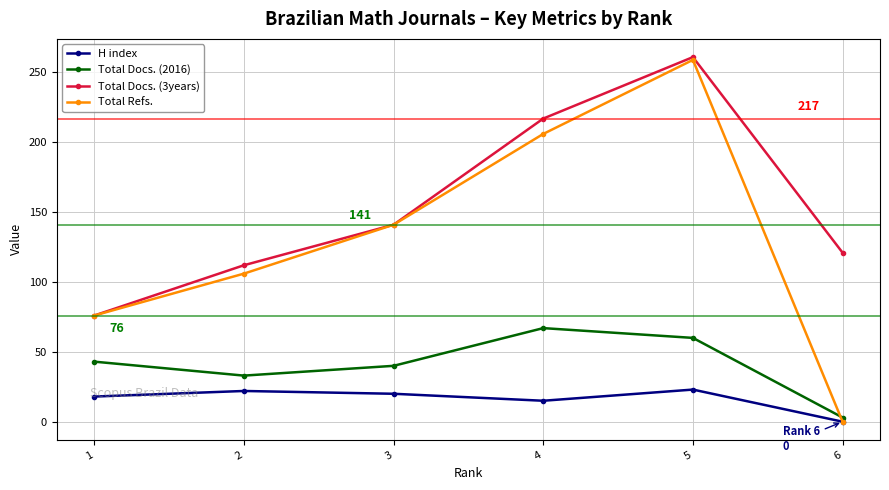

Which series has the widest spread of values?

Total Refs.